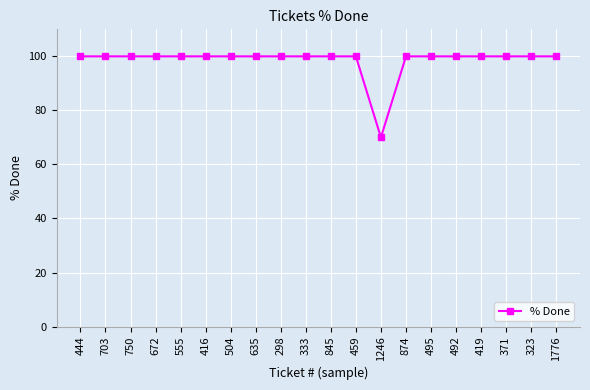

What is the sum of all values?

1970